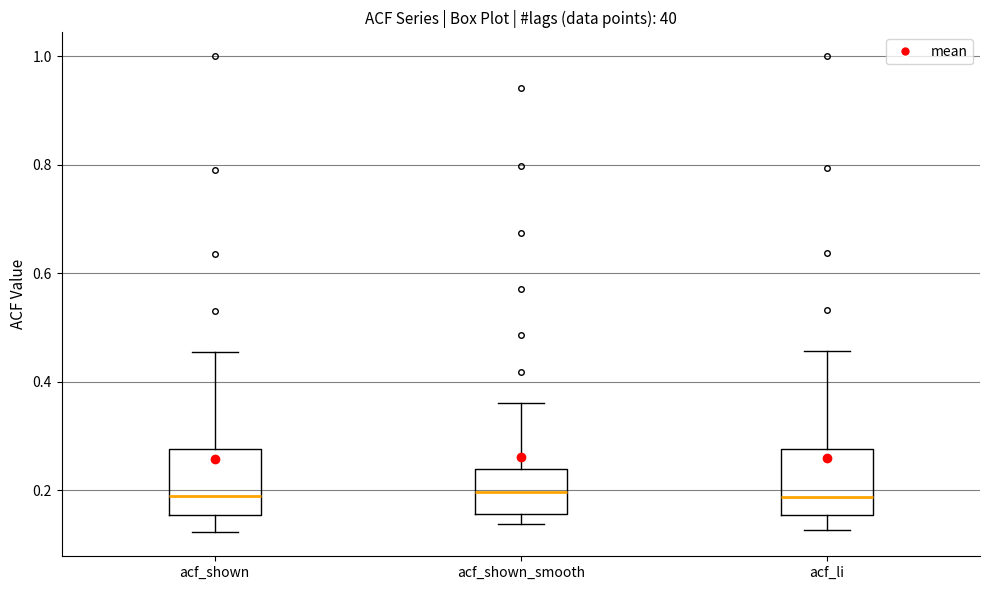

Reading left to right, transcribe this box plot: for each box, give where its median line is, the range the box spans, and where its two whiskers end, as read against the y-axis. The values are not printed on the chart, so give them approximately, as read against the axis.

acf_shown: median 0.18, box 0.16 to 0.28, whiskers 0.12 to 0.46
acf_shown_smooth: median 0.20, box 0.16 to 0.24, whiskers 0.14 to 0.36
acf_li: median 0.18, box 0.16 to 0.28, whiskers 0.12 to 0.46